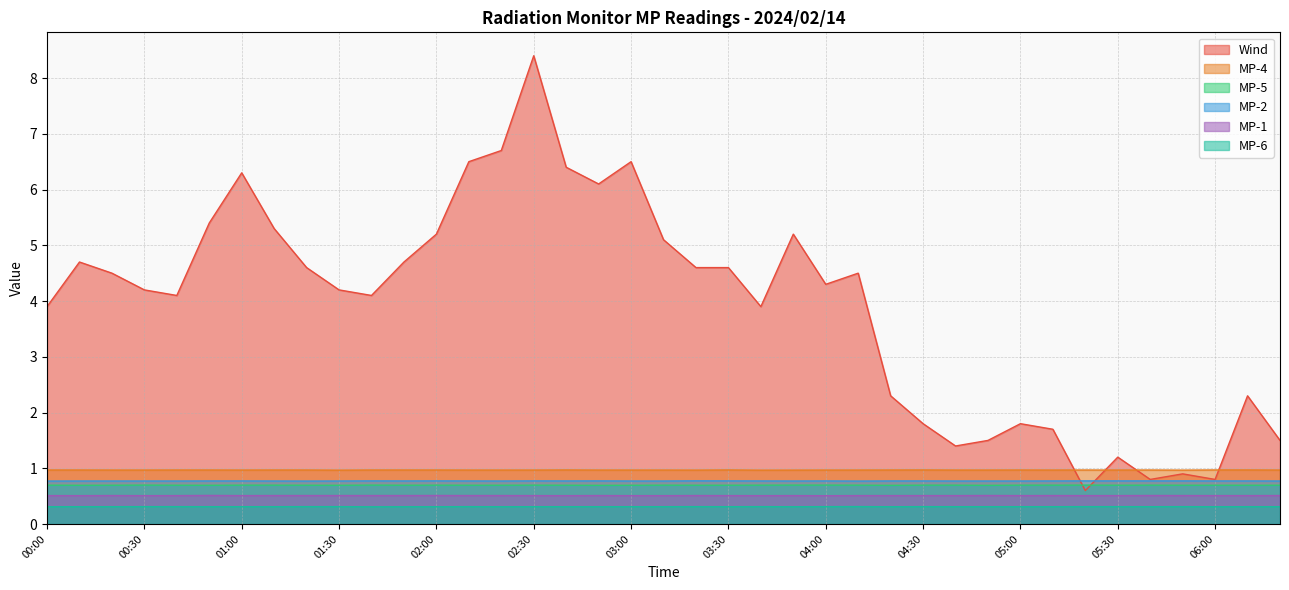

Rank the categories by MP-2 value from lowest to highest.

00:00, 01:20, 04:10, 00:10, 00:20, 00:30, 00:40, 01:10, 01:30, 02:20, 03:00, 03:10, 03:50, 04:40, 04:50, 05:00, 06:20, 00:50, 01:00, 01:50, 02:10, 02:40, 03:40, 04:00, 04:20, 04:30, 05:10, 06:00, 06:10, 01:40, 02:00, 02:30, 02:50, 03:30, 05:20, 05:30, 05:40, 05:50, 03:20